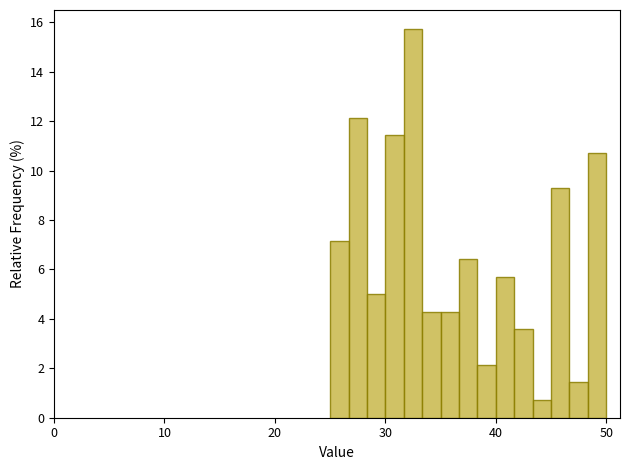

Around what value on the x-axis is the tallest bar? Give the approximate position of its centre, as read against the axis.

33